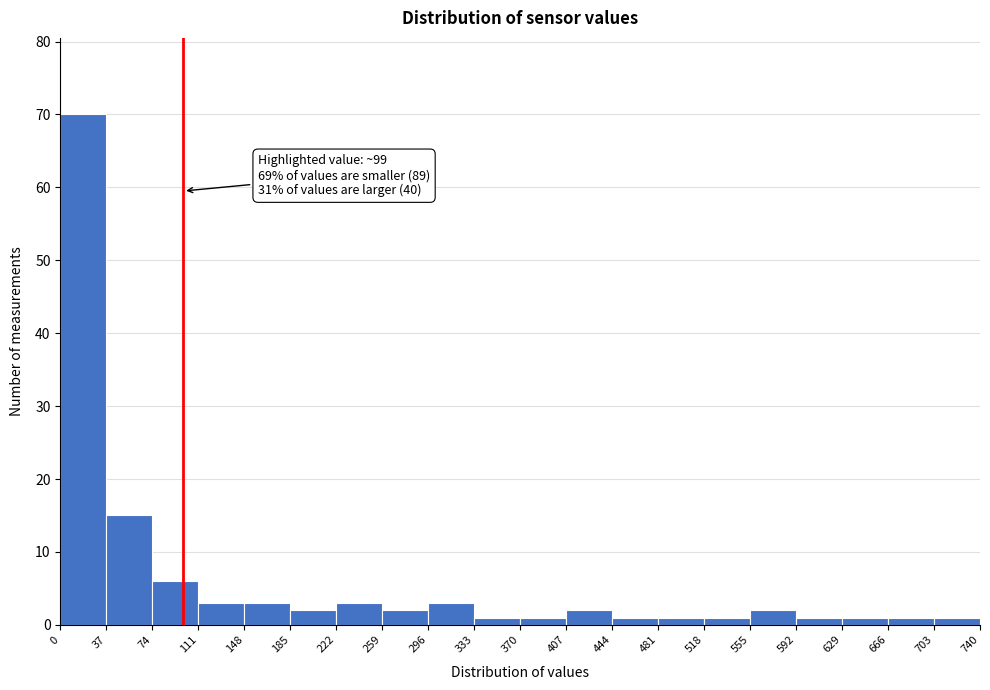

Over which range of the x-axis is the bar tallest?

0 to 37